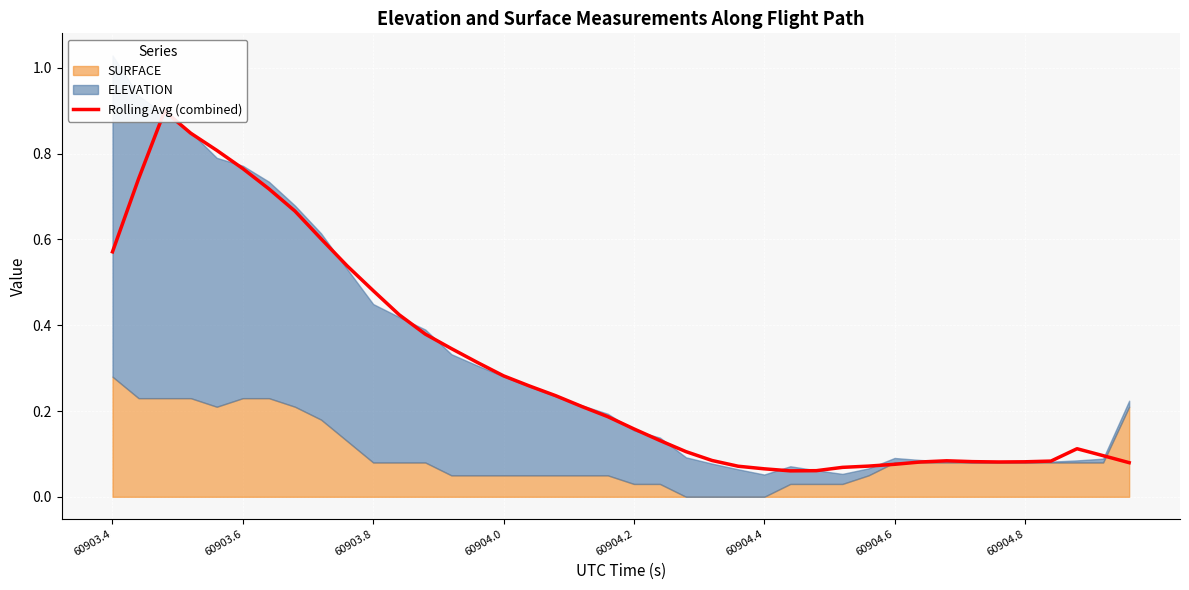

How many lines are shown in the chart?

1